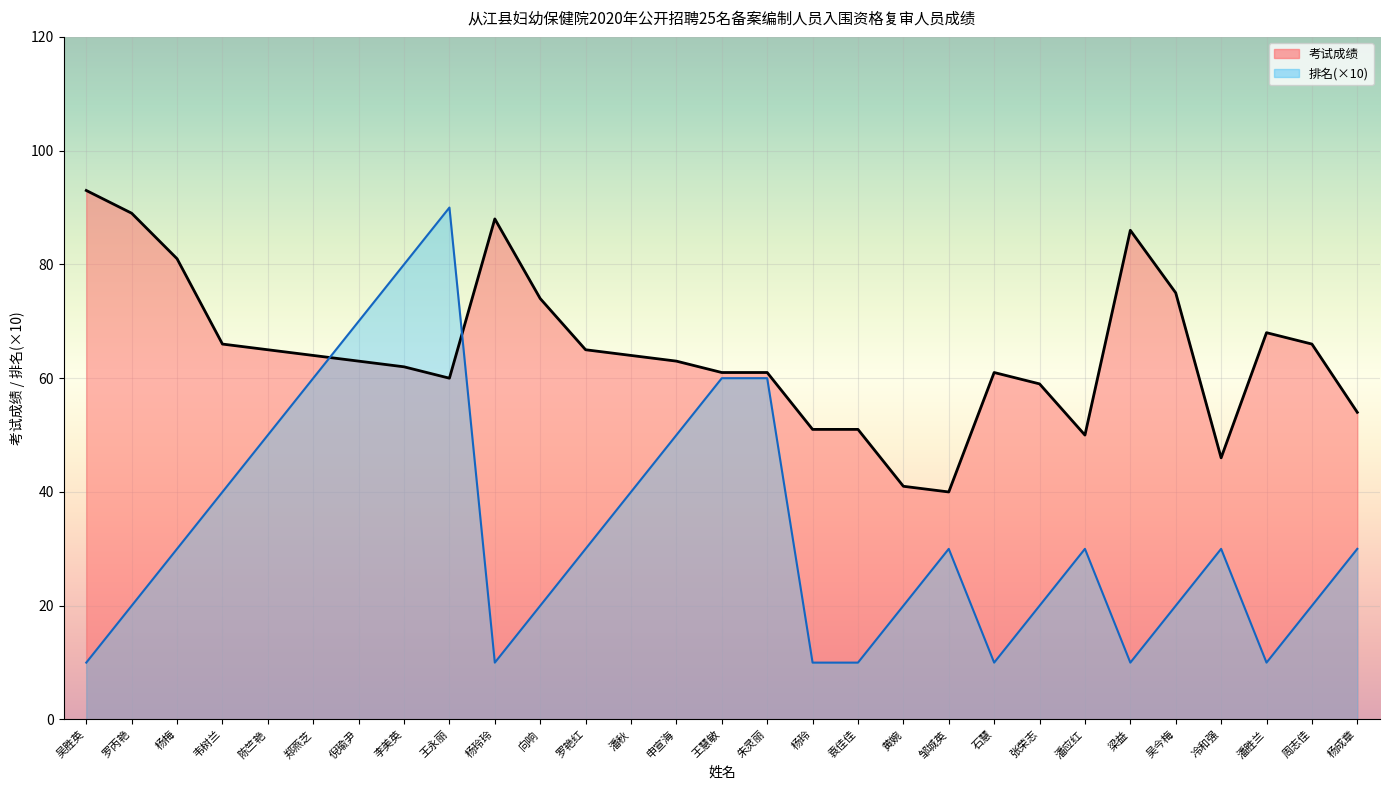

Reading left to right, extract all data points from this chart.

考试成绩: 吴胜英=93	罗丙艳=89	杨梅=81	韦树兰=66	陈竺艳=65	郑燕芝=64	倪瑜尹=63	李美英=62	王永丽=60	杨玲玲=88	向响=74	罗艳红=65	潘秋=64	申宣海=63	王慧敏=61	朱灵丽=61	杨玲=51	袁佳佳=51	黄婉=41	邹城英=40	石慧=61	张荣志=59	潘应红=50	梁益=86	吴今梅=75	冷和强=46	潘胜兰=68	周志佳=66	杨成章=54
排名: 吴胜英=10	罗丙艳=20	杨梅=30	韦树兰=40	陈竺艳=50	郑燕芝=60	倪瑜尹=70	李美英=80	王永丽=90	杨玲玲=10	向响=20	罗艳红=30	潘秋=40	申宣海=50	王慧敏=60	朱灵丽=60	杨玲=10	袁佳佳=10	黄婉=20	邹城英=30	石慧=10	张荣志=20	潘应红=30	梁益=10	吴今梅=20	冷和强=30	潘胜兰=10	周志佳=20	杨成章=30